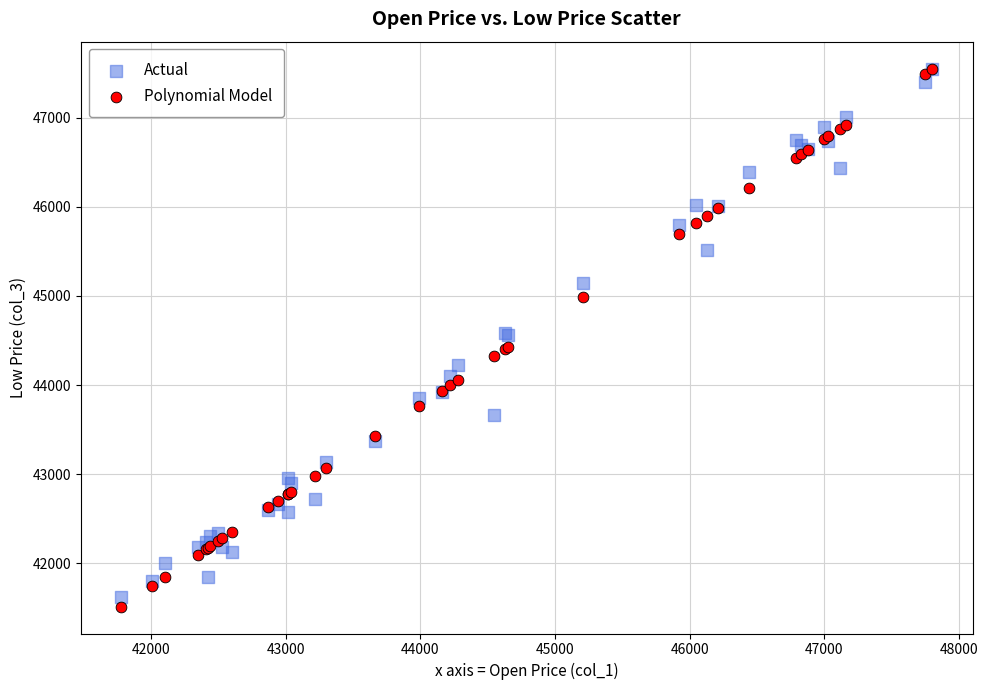

Which series reaches the minimum Y coordinate?

Polynomial Model